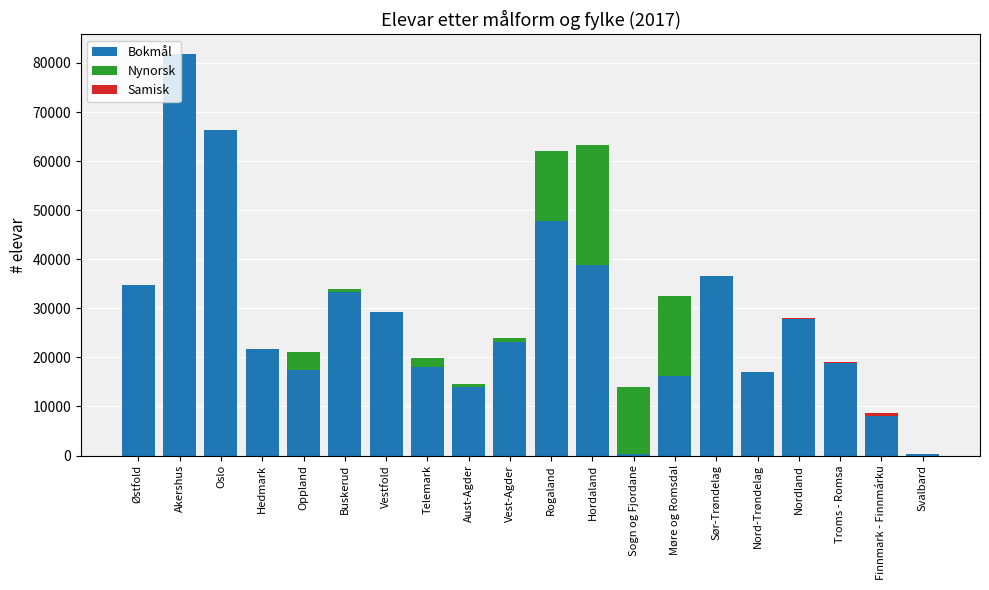

What is the maximum value for Bokmål?

81727